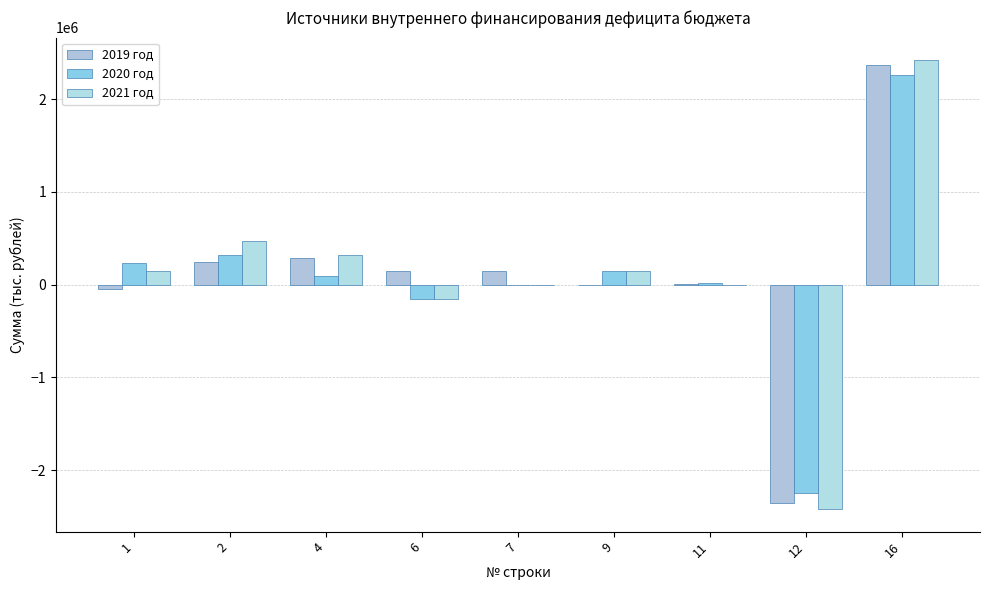

Which series has the largest range (max minus min)?

2021 год